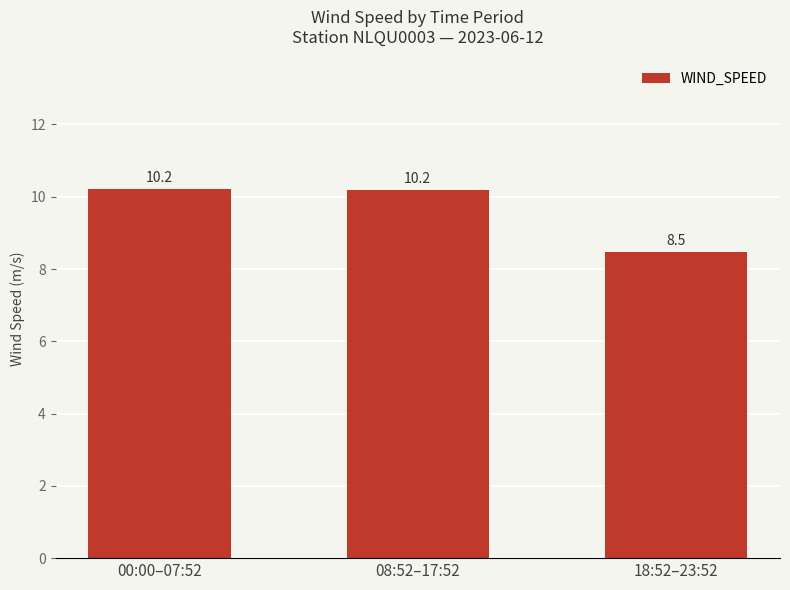

Between 18:52–23:52 and 00:00–07:52, which is larger?

00:00–07:52